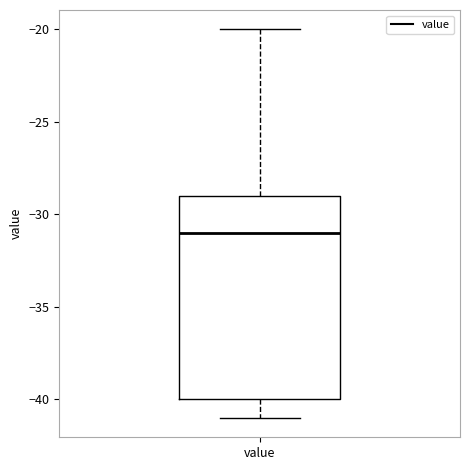

Read this box plot against the y-axis: the position of the median line, the range covered by the box, and the ends of both whiskers. The values are not printed on the chart, so give them approximately, as read against the axis.

median -31, box -40 to -29, whiskers -41 to -20